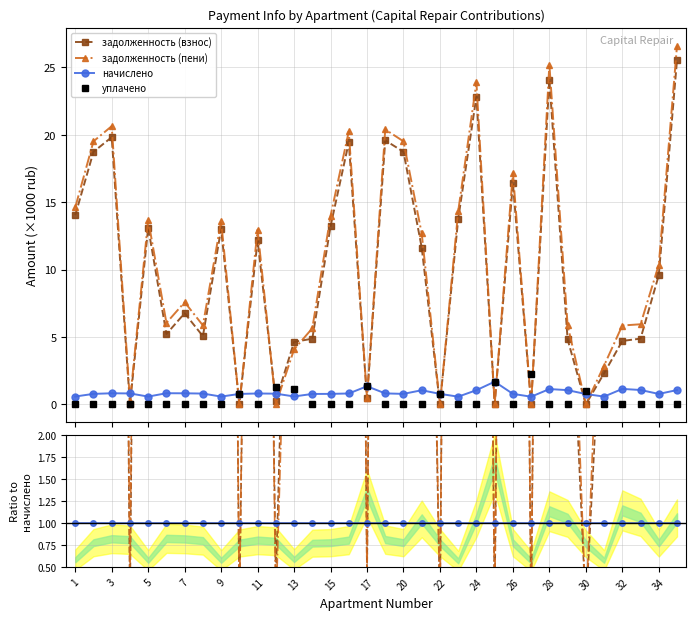

Which series has the largest total across all categories?

задолженность (пени)